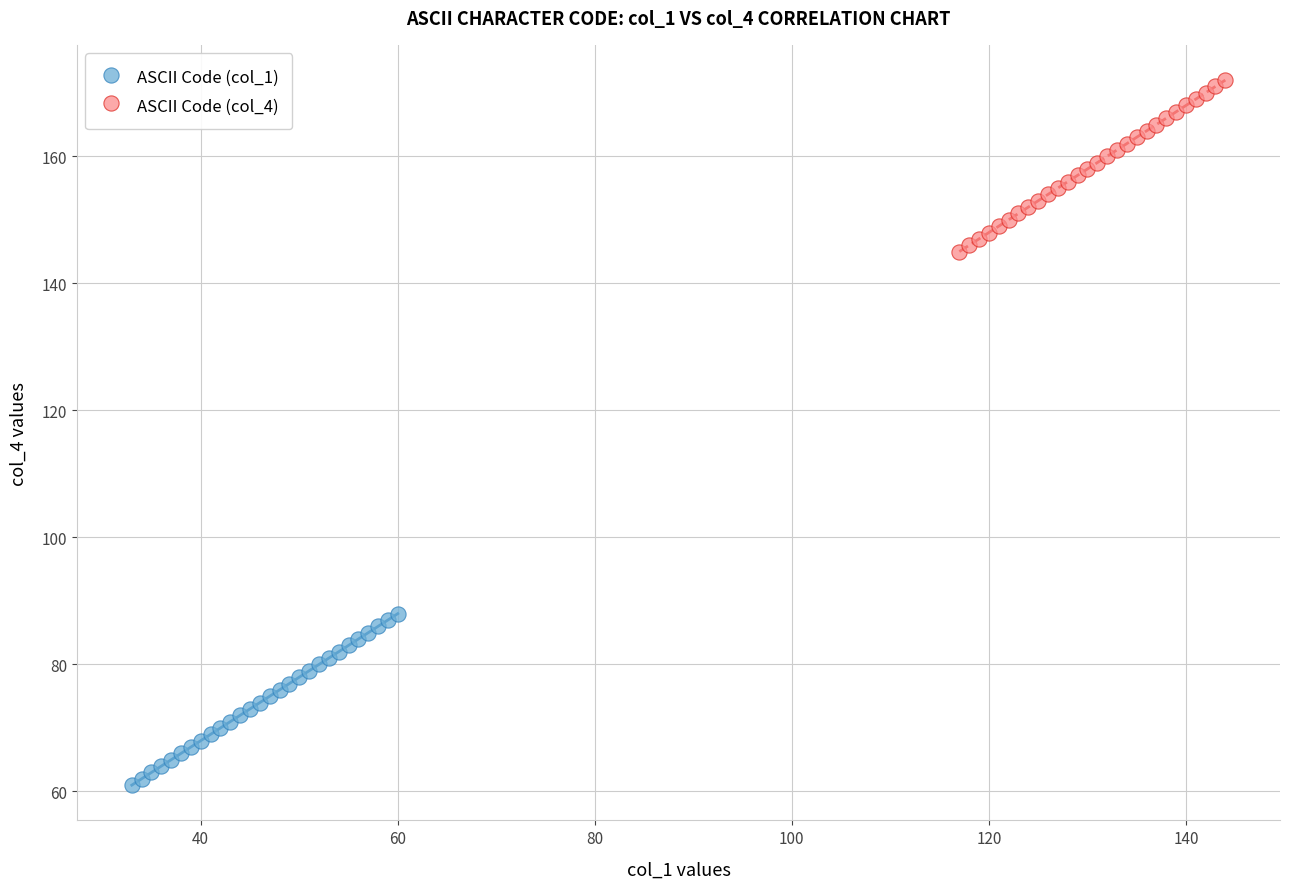

Which series contains the highest Y value?

ASCII Code (col_4)